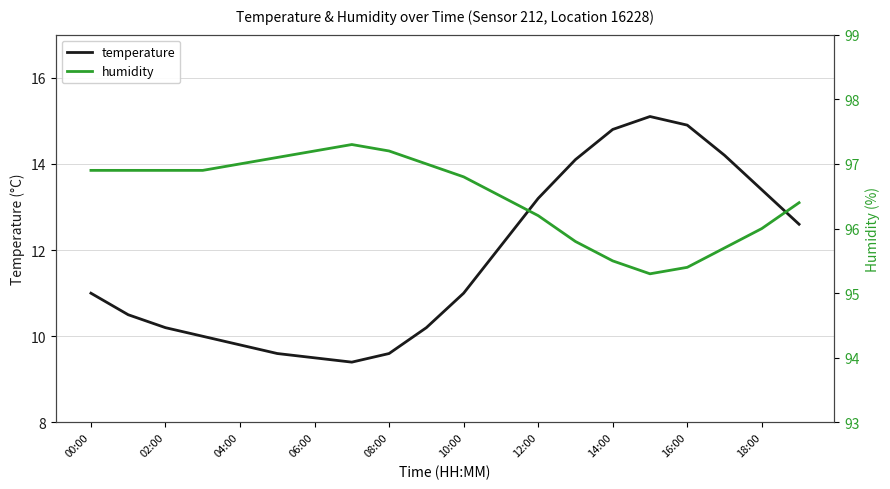

True or false: temperature and humidity cross at least once.

False